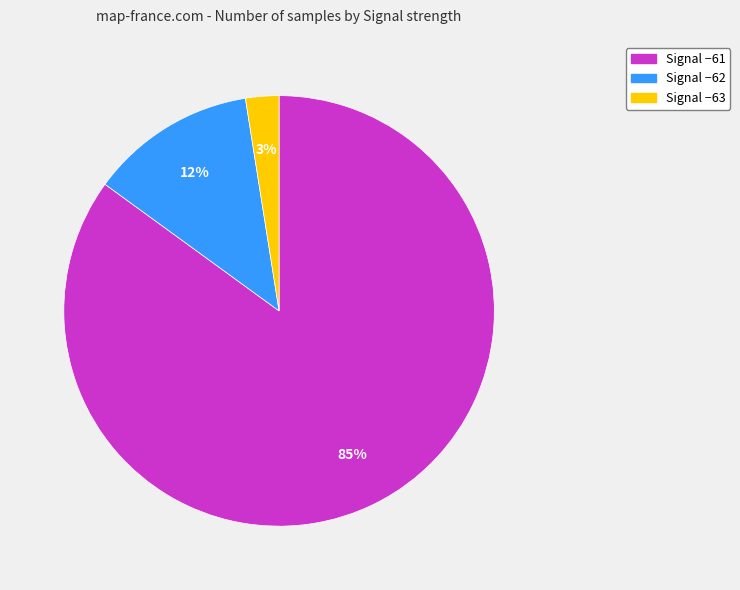

Does any single category account for the majority?

Yes